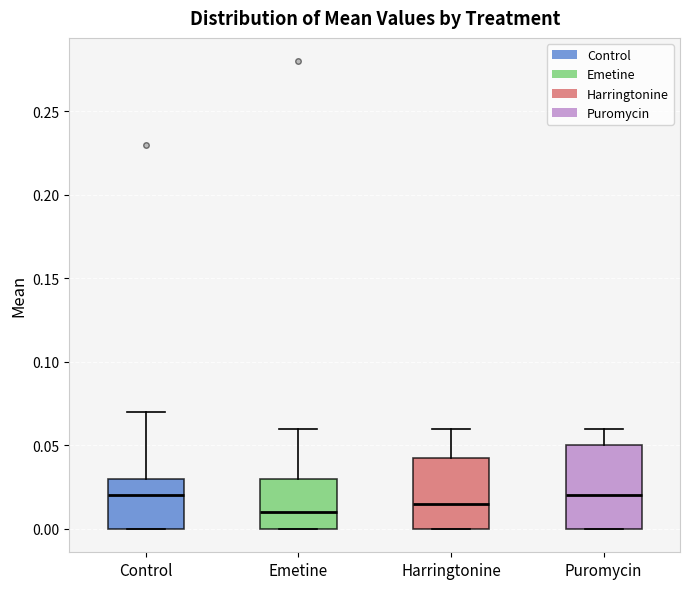

Reading left to right, read every box against the y-axis: the position of its median line, the range the box covers, and the ends of its whiskers. The values are not printed on the chart, so give them approximately, as read against the axis.

Control: median 0.020, box 0.000 to 0.030, whiskers 0.000 to 0.070
Emetine: median 0.010, box 0.000 to 0.030, whiskers 0.000 to 0.060
Harringtonine: median 0.015, box 0.000 to 0.045, whiskers 0.000 to 0.060
Puromycin: median 0.020, box 0.000 to 0.050, whiskers 0.000 to 0.060